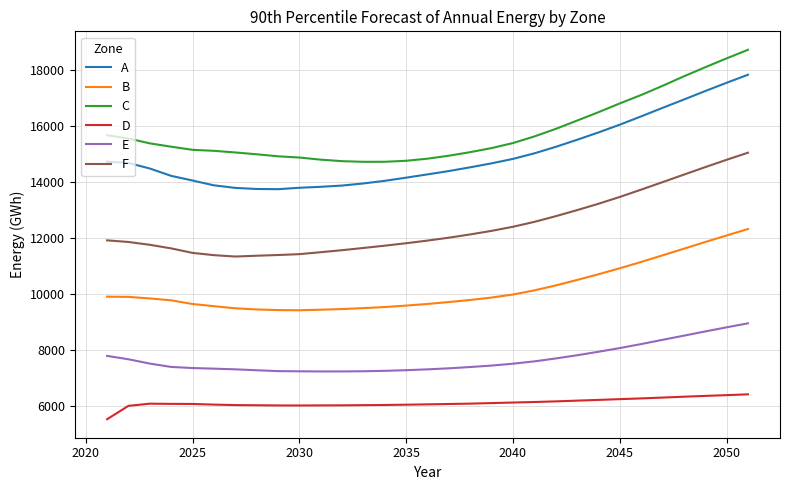

What is the greatest value displayed?

18732